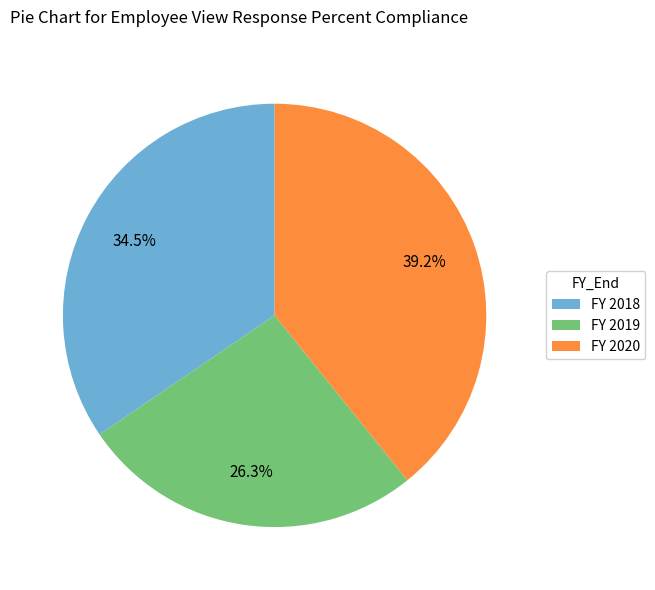

What percentage do FY 2020 and FY 2018 together represent?

73.7%